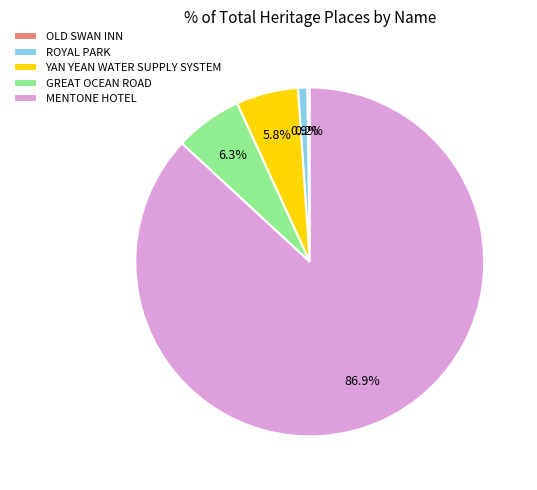

Which has a higher value, MENTONE HOTEL or YAN YEAN WATER SUPPLY SYSTEM?

MENTONE HOTEL